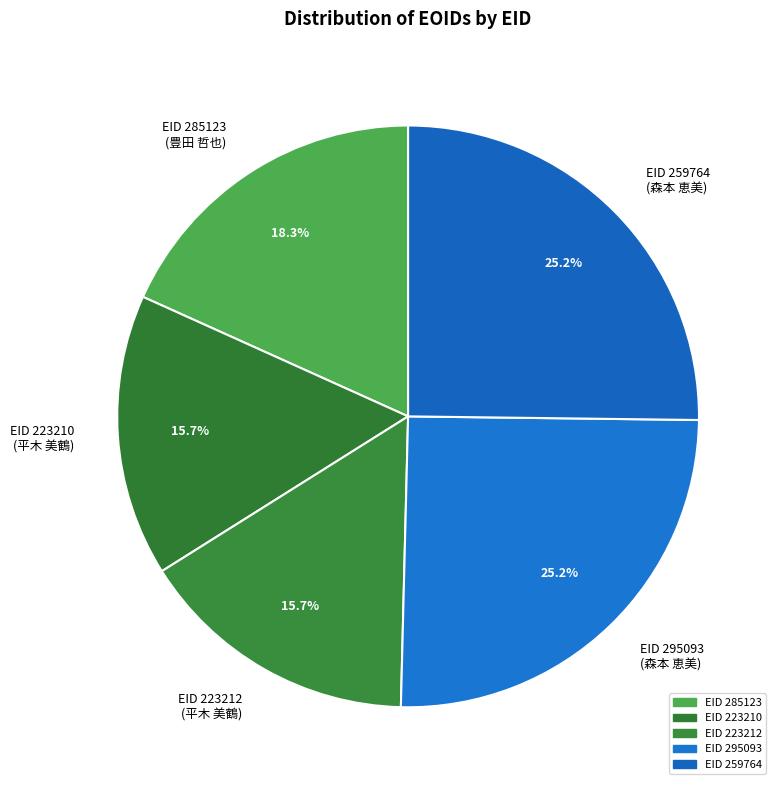

Do EID 223210 (平木 美鶴) and EID 295093 (森本 恵美) together represent more than half of the pie?

No